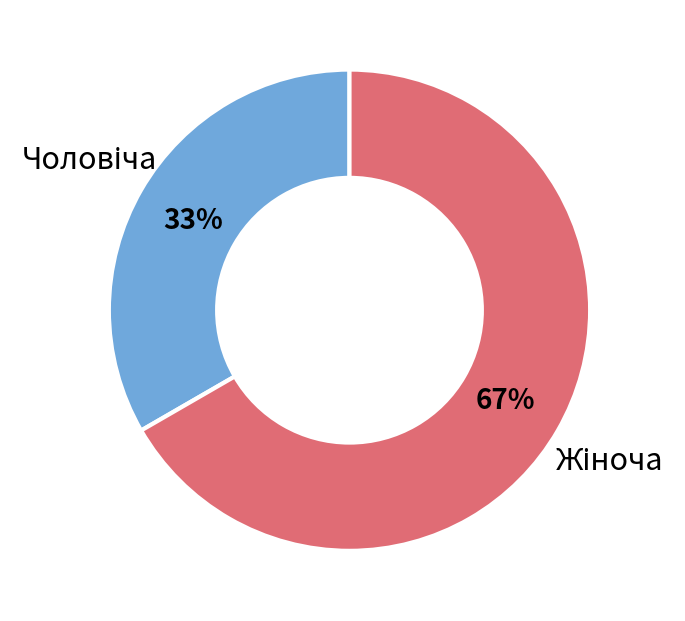

To the nearest percent, what is the average slice percentage?

50%